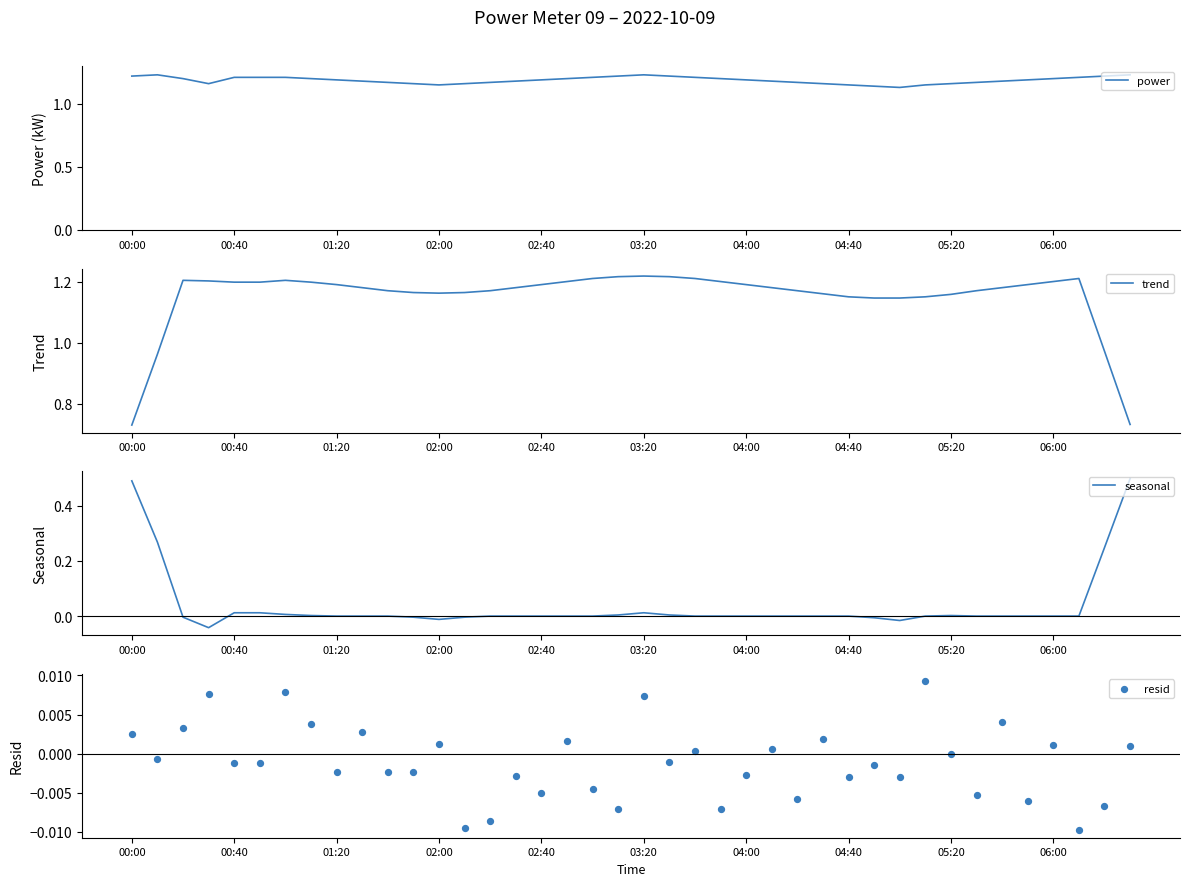

Is the value of power at 36 greater than the value of resid at 35?

Yes